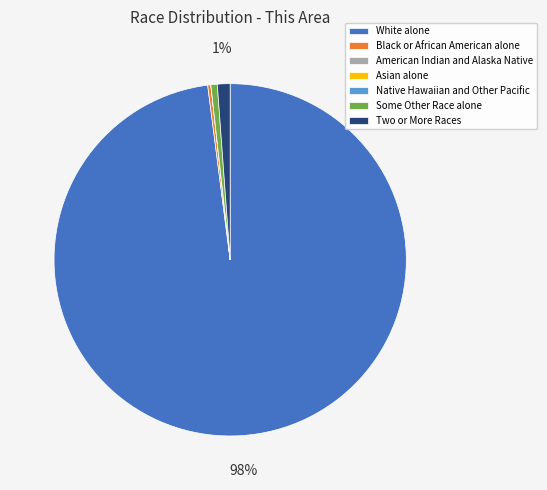

Is it true that Some Other Race alone is 1% of the pie?

True